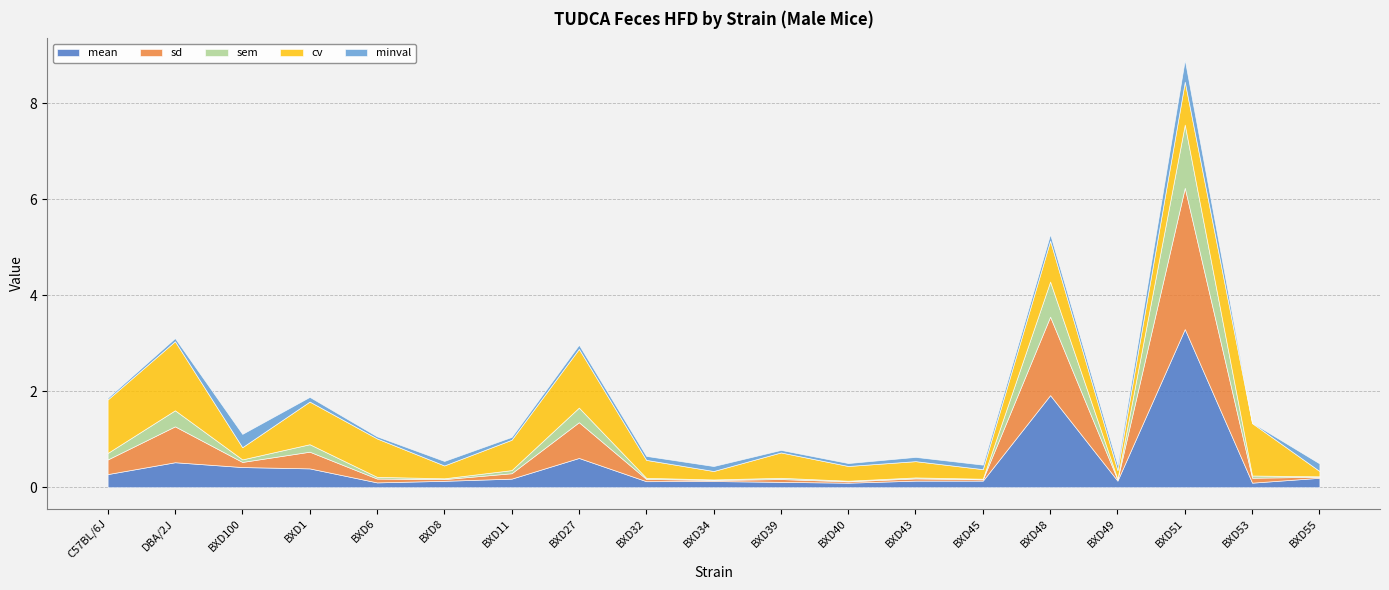

Reading left to right, list all the values displayed in this chart.

mean: 0.3	0.5	0.4	0.4	0.1	0.1	0.2	0.6	0.1	0.1	0.1	0.1	0.1	0.1	1.9	0.1	3.3	0.1	0.2
sd: 0.3	0.7	0.1	0.3	0.1	0.0	0.1	0.7	0.0	0.0	0.1	0.0	0.0	0.0	1.6	0.0	2.9	0.1	0.0
sem: 0.1	0.3	0.1	0.2	0.0	0.0	0.1	0.3	0.0	0.0	0.0	0.0	0.0	0.0	0.7	0.0	1.3	0.0	0.0
cv: 1.1	1.4	0.3	0.9	0.8	0.3	0.6	1.2	0.4	0.2	0.5	0.3	0.3	0.2	0.9	0.2	0.9	1.1	0.1
minval: 0.0	0.1	0.3	0.1	0.0	0.1	0.1	0.1	0.1	0.1	0.1	0.1	0.1	0.1	0.1	0.1	0.5	0.0	0.2